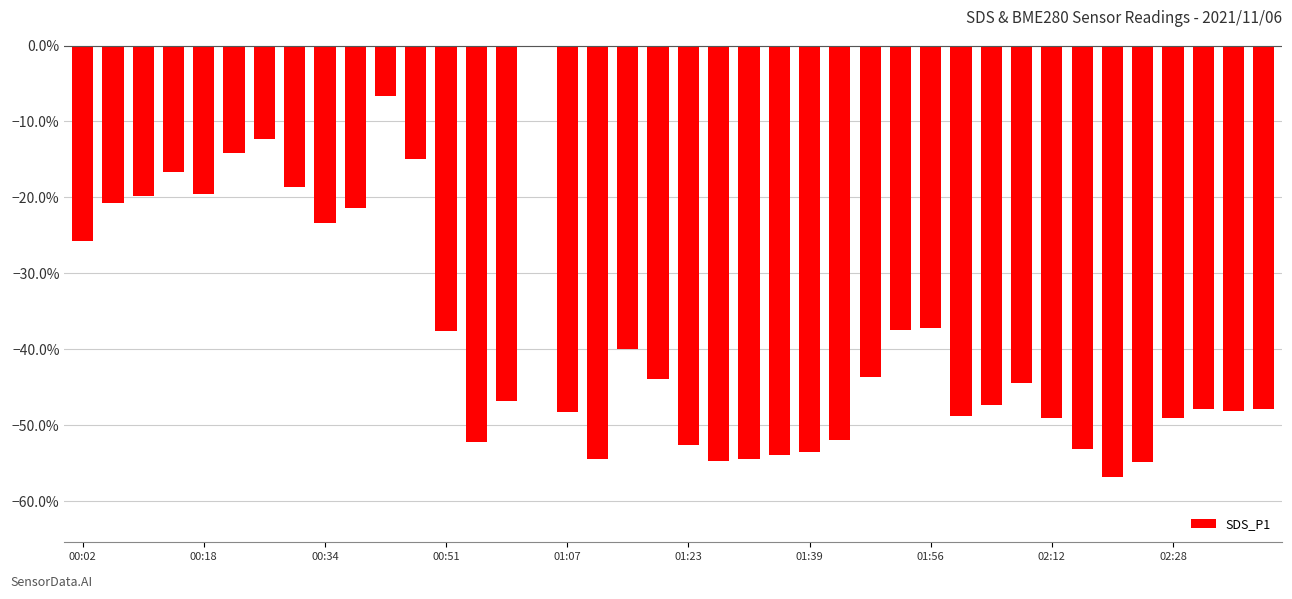

How many data points does each series have?

40